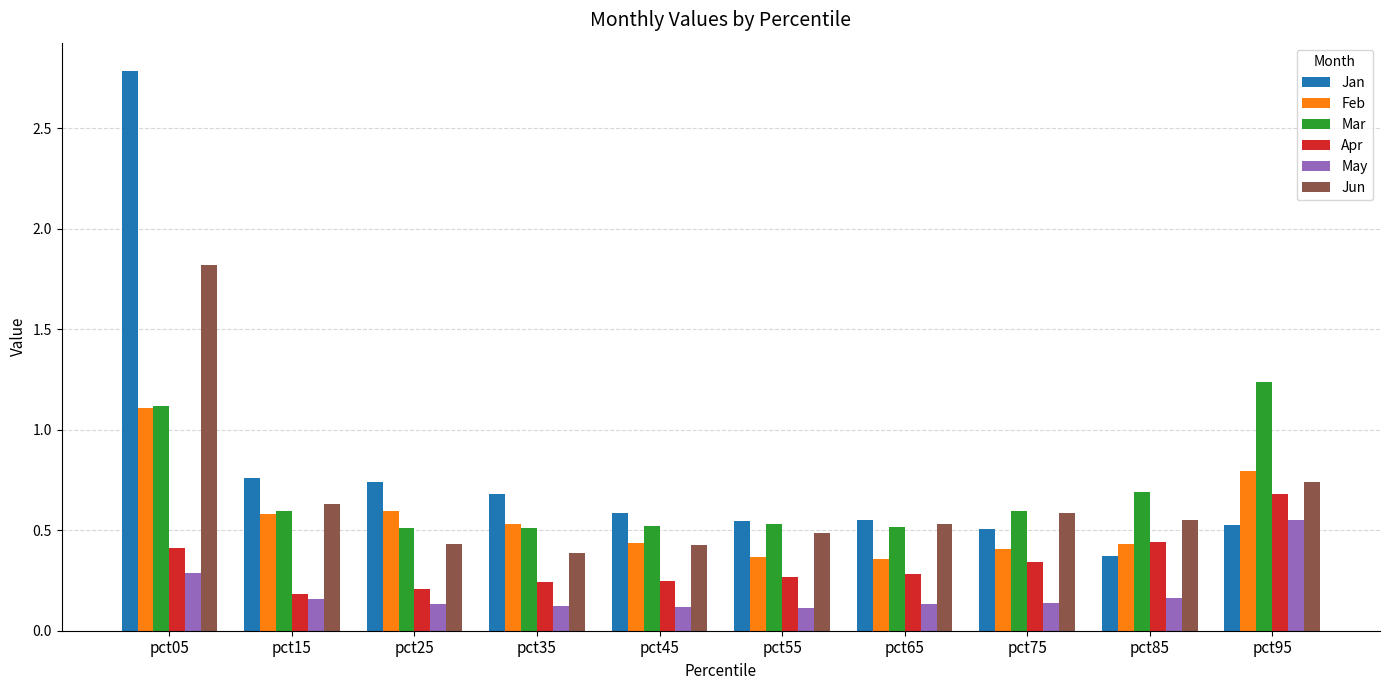

At which label does May reach its peak?

pct95